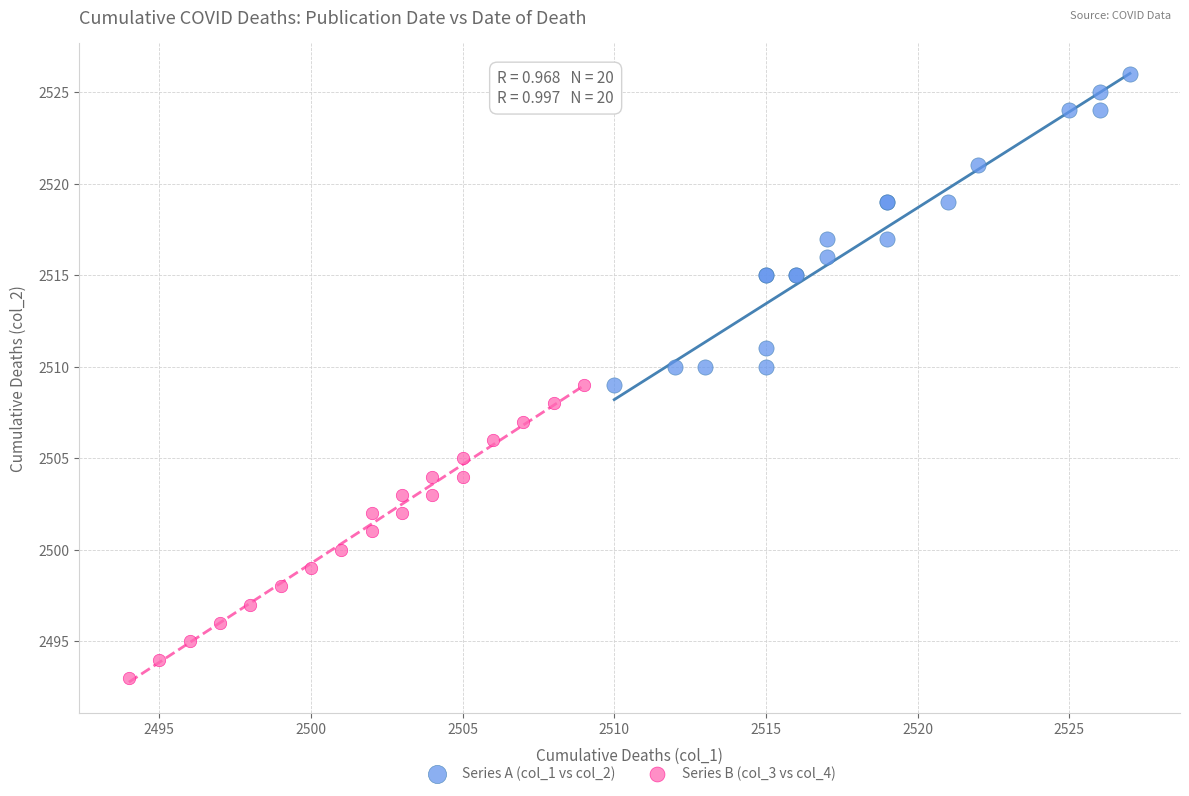

Which series reaches the maximum Y coordinate?

Series A (col_1 vs col_2)